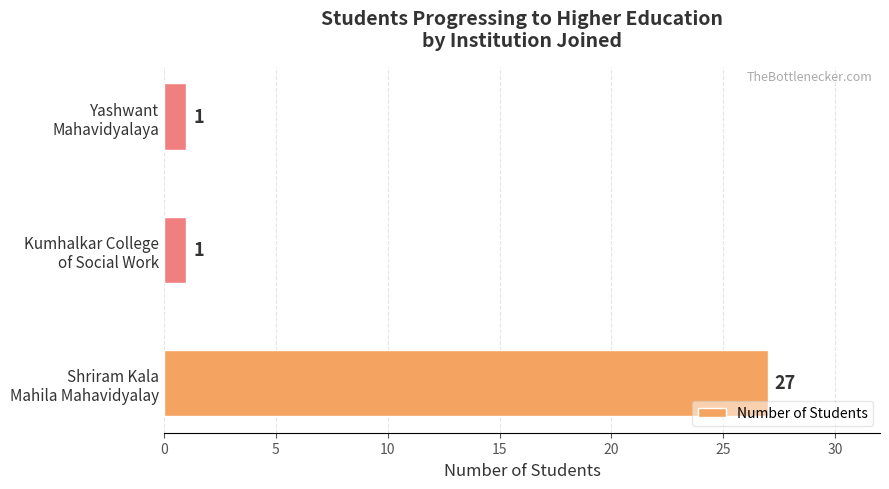

What is the average value?

10